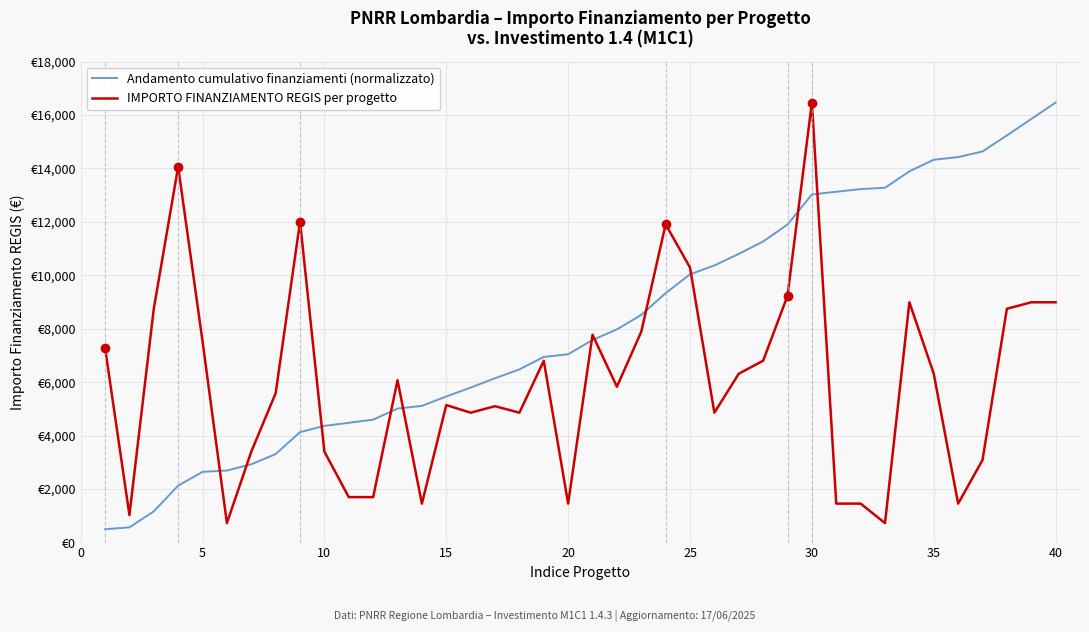

Does the chart have visible grid lines?

Yes